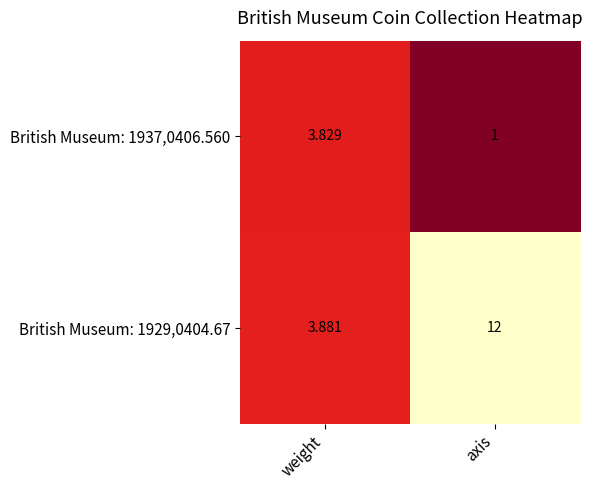

Rank the categories by British Museum: 1929,0404.67 value from highest to lowest.

axis, weight